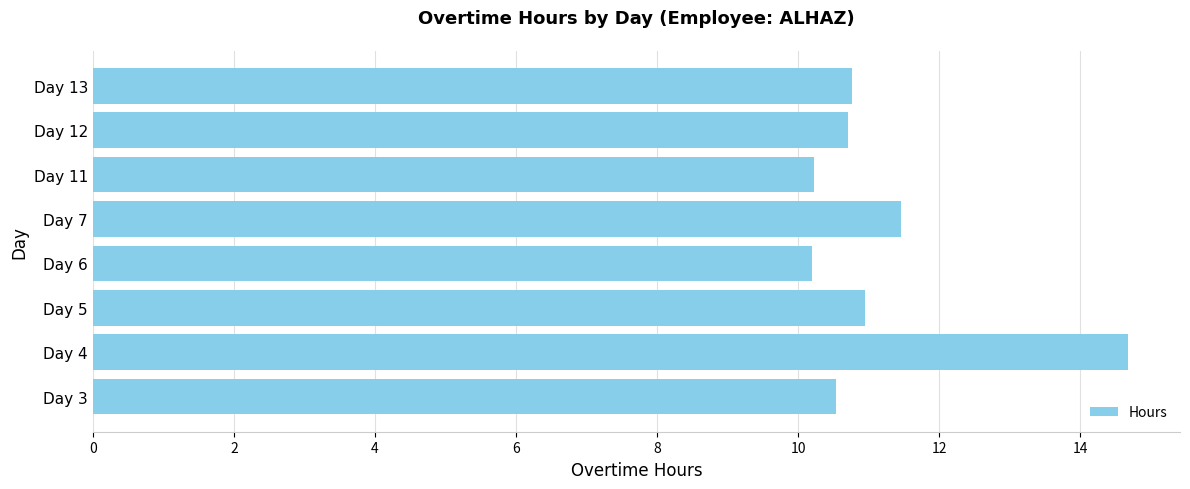

What is the maximum value shown in the chart?

14.7